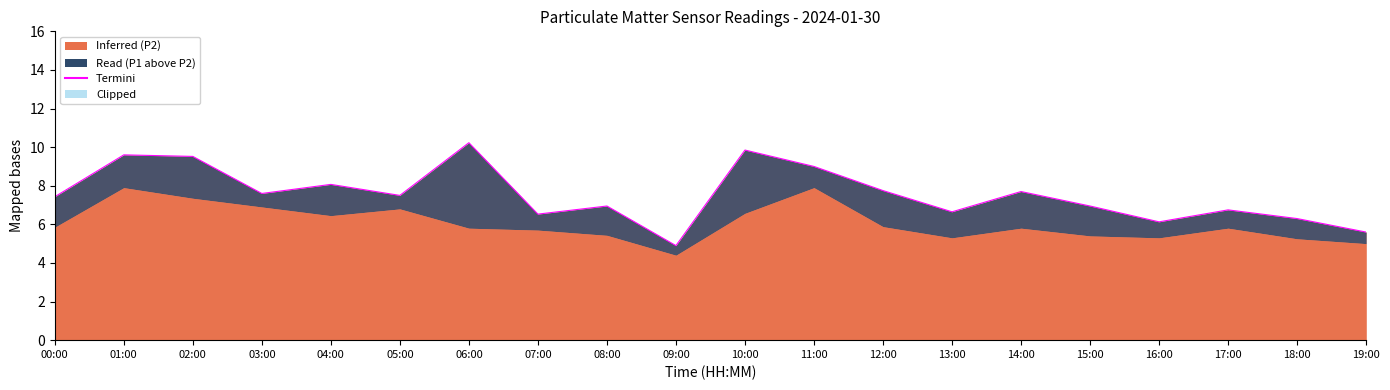

Where is the first local minimum?

03:00